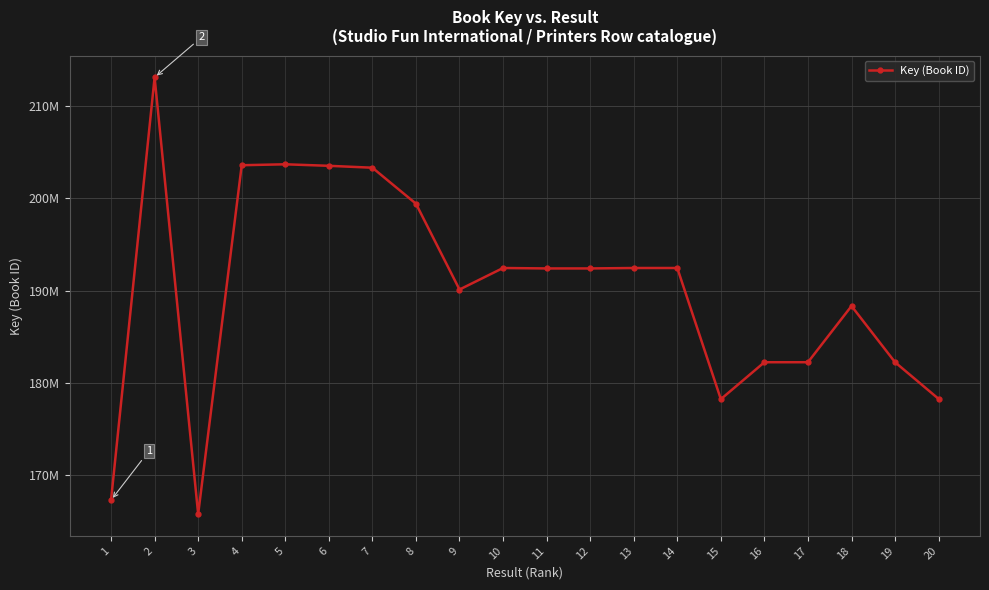

Count the number of categories in the chart.

20